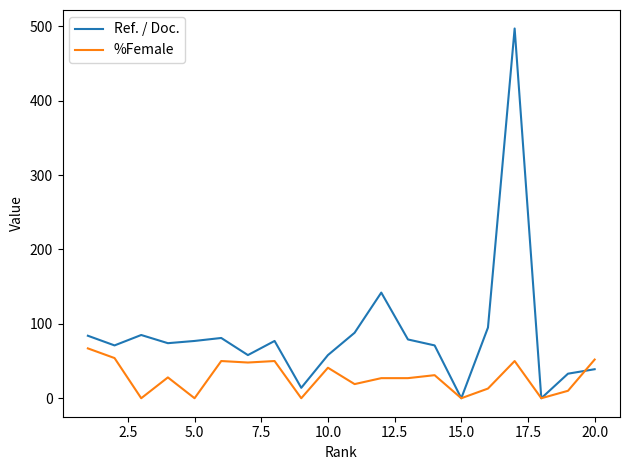

What is the greatest value displayed?

497